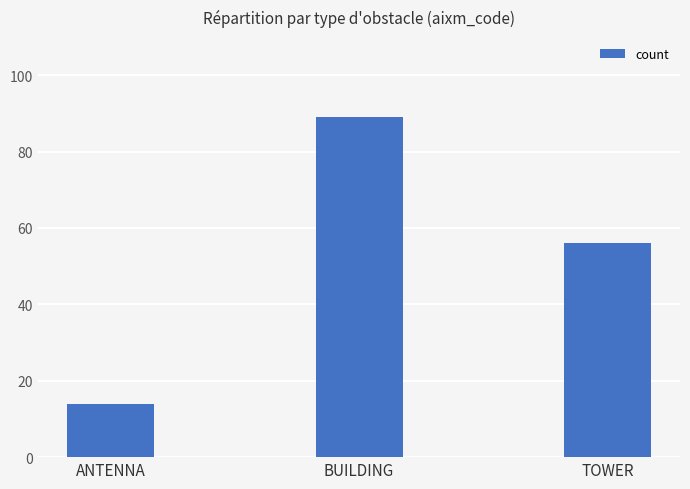

What is the change in value from BUILDING to TOWER?

-33